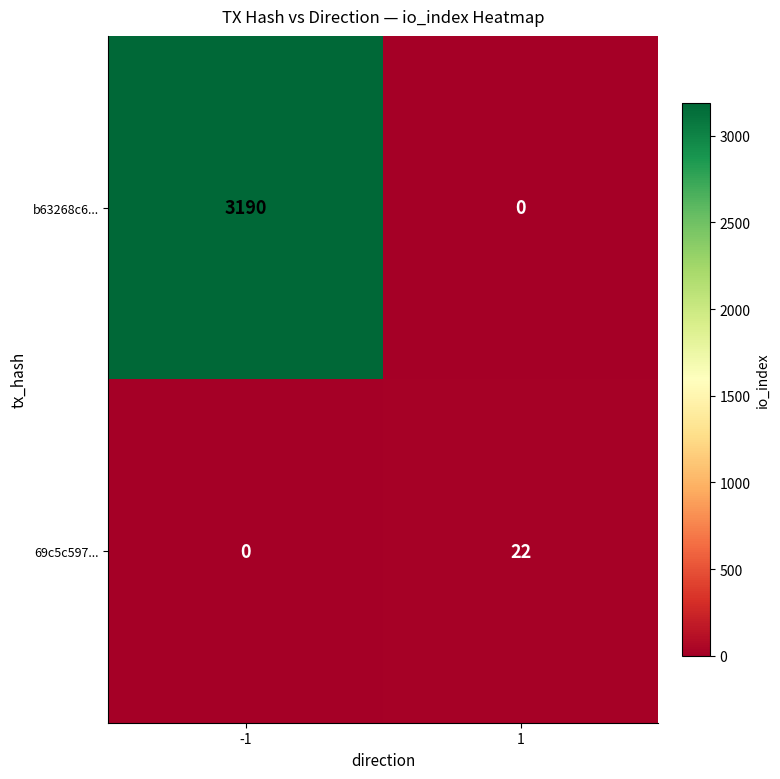

Is it true that 69c5c597... equals 39 at 1?

False